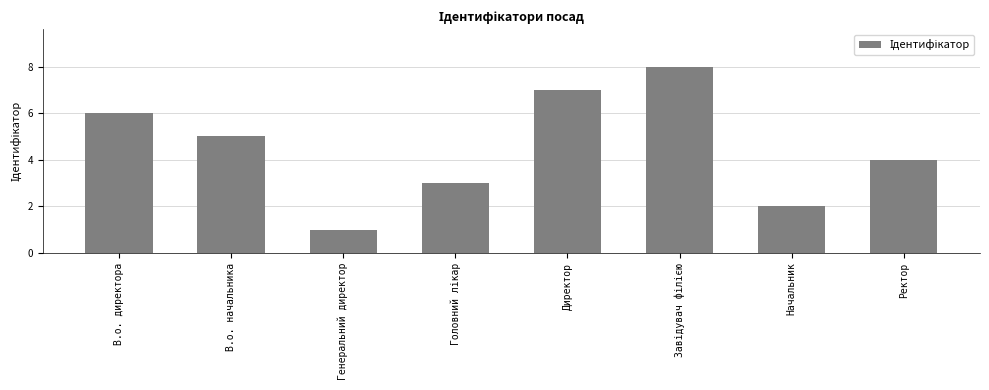

Are the bars grouped side by side (vs. stacked)?

No